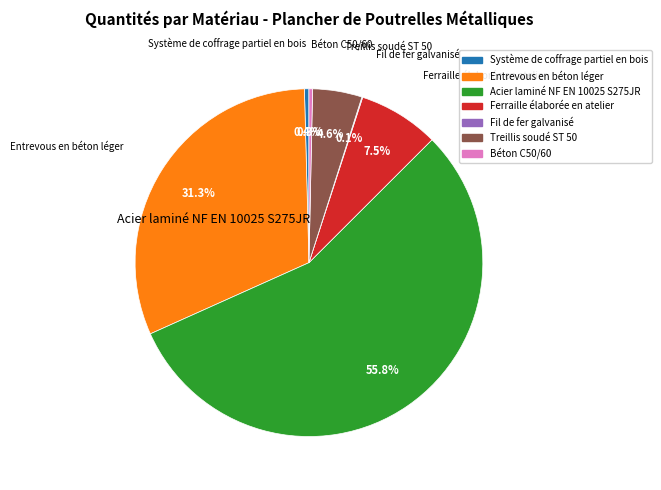

Is there a majority slice in this chart?

Yes